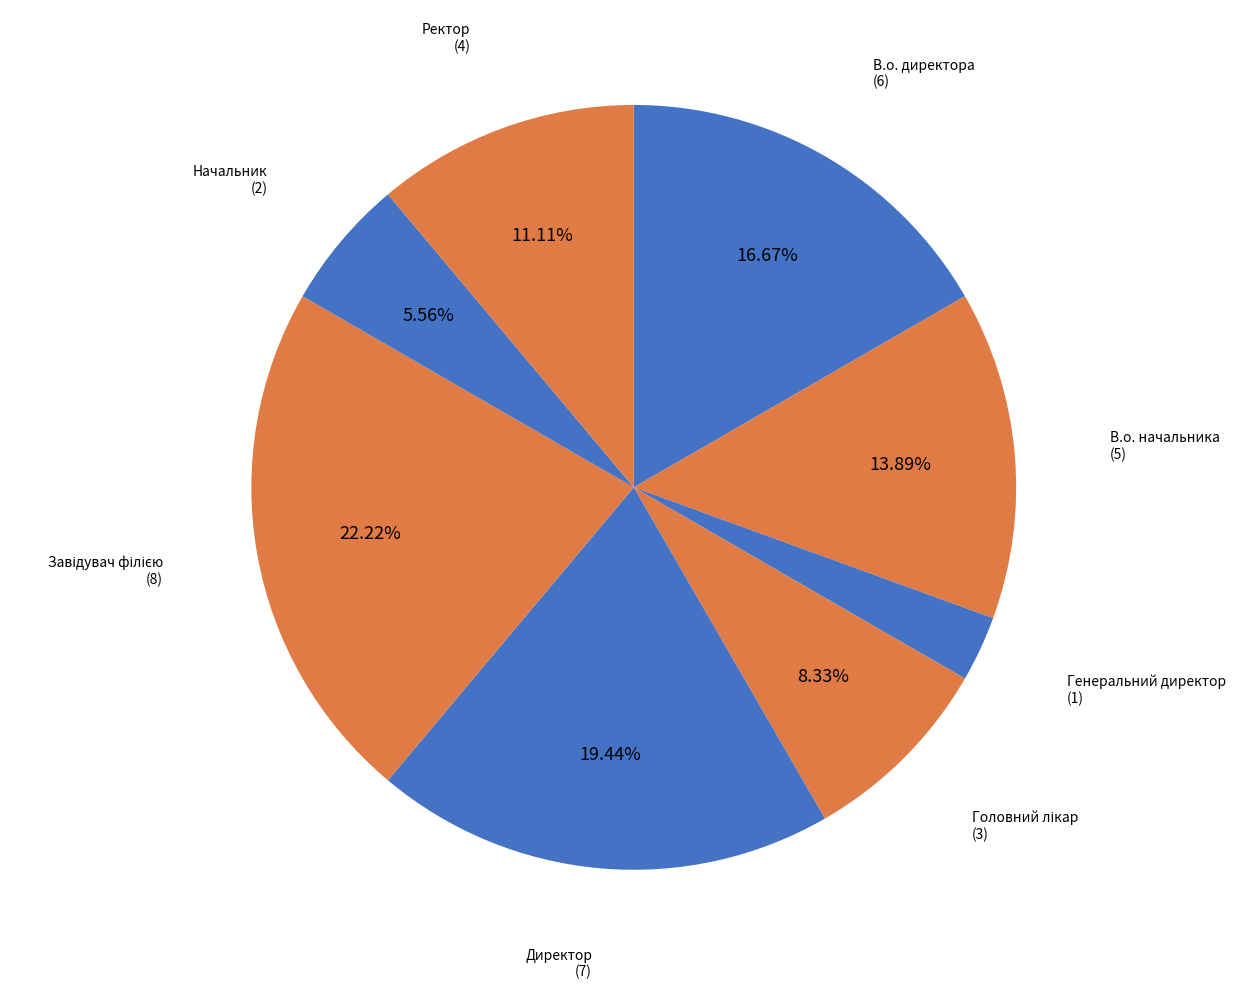

Is В.о. начальника the majority of the pie?

No